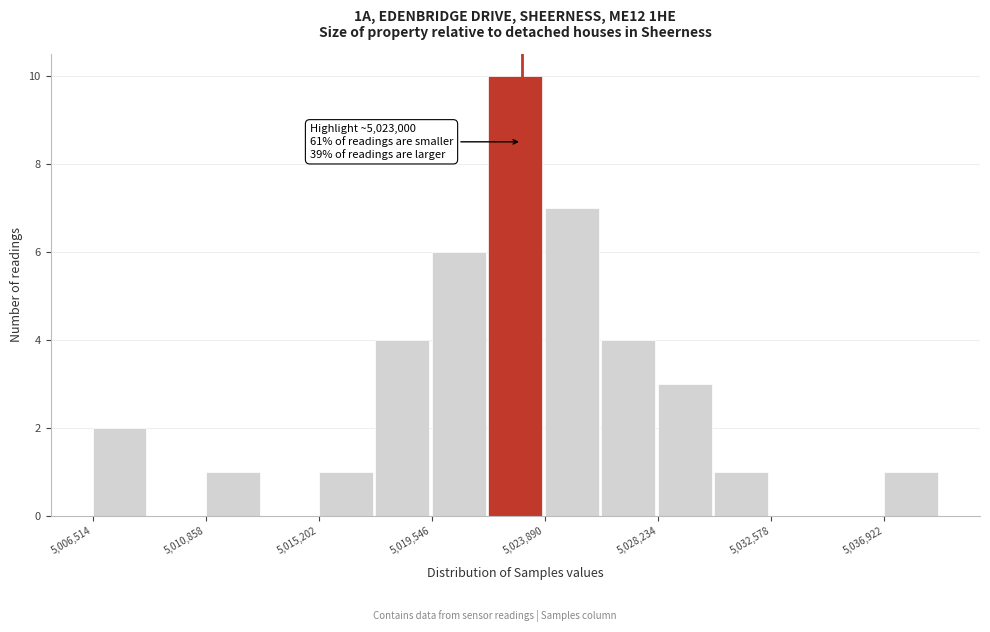

Which range on the x-axis has the tallest bar?

5021500 to 5024000